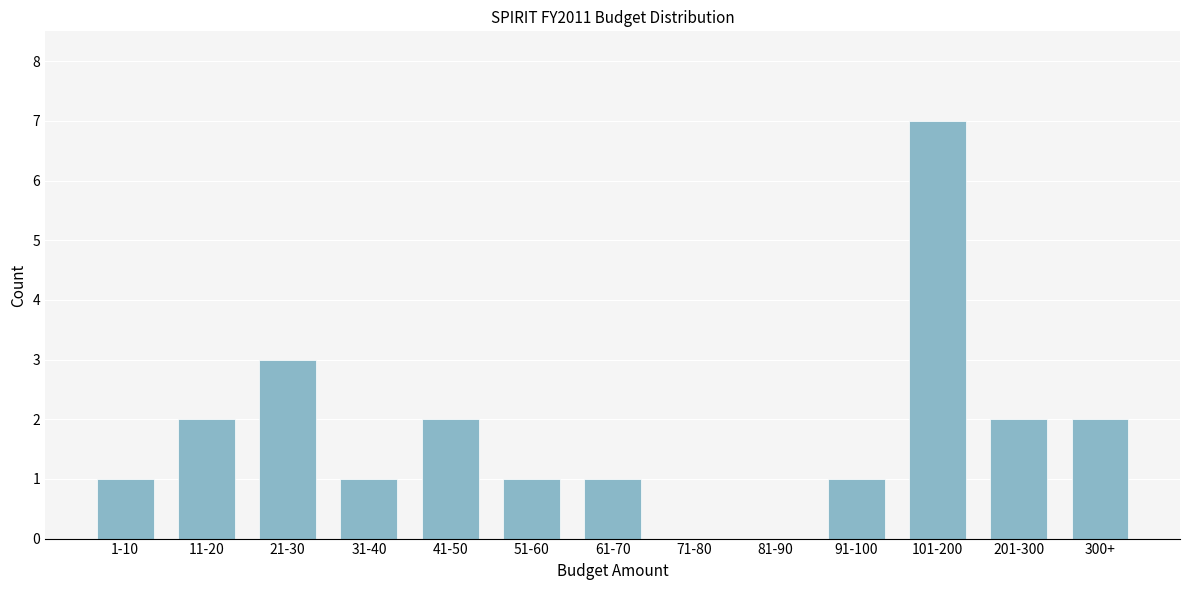

Reading left to right, extract all data points from this chart.

1-10=1	11-20=2	21-30=3	31-40=1	41-50=2	51-60=1	61-70=1	71-80=0	81-90=0	91-100=1	101-200=7	201-300=2	300+=2